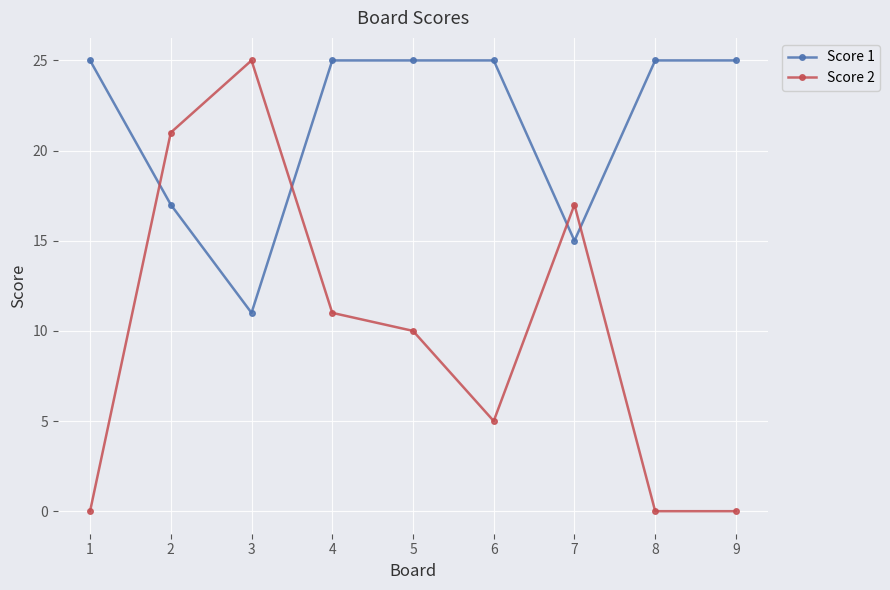

What is the value of the Score 1 point at the 9th from the left?

25